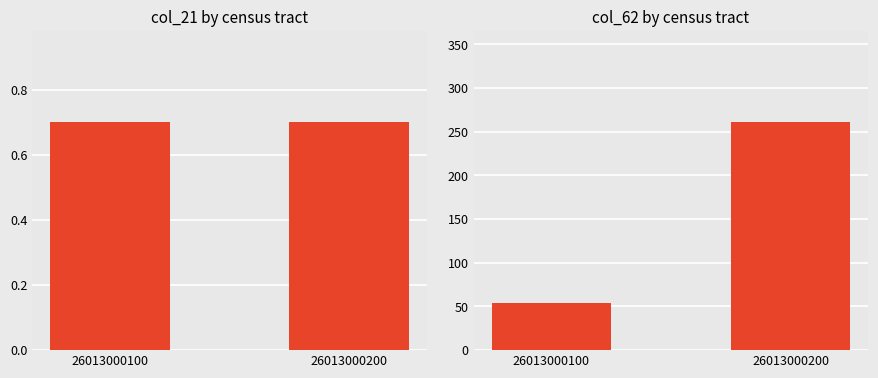

Is the value of col_62 at 26013000200 greater than the value of col_21 at 26013000200?

Yes